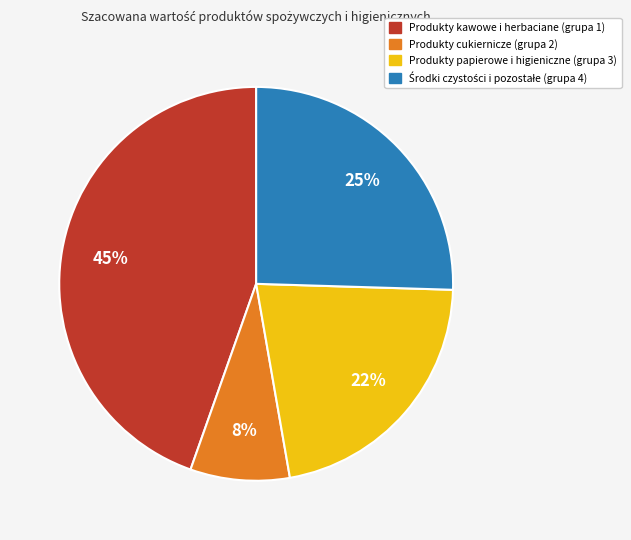

Is there a majority slice in this chart?

No